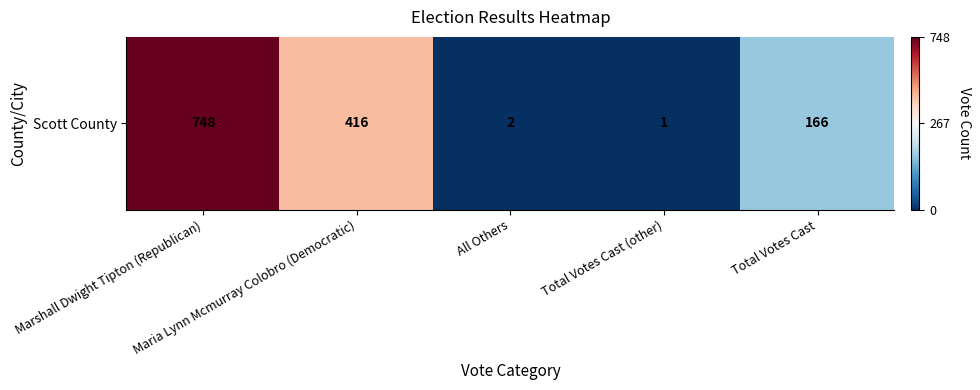

Rank the categories by value from highest to lowest.

Marshall Dwight Tipton (Republican), Maria Lynn Mcmurray Colobro (Democratic), Total Votes Cast, All Others, Total Votes Cast (other)